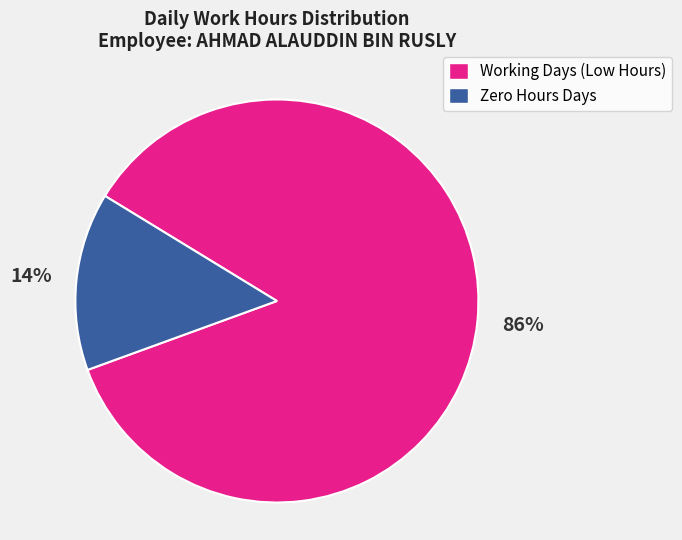

The Working Days (Low Hours) slice represents 86% of the pie. True or false?

True